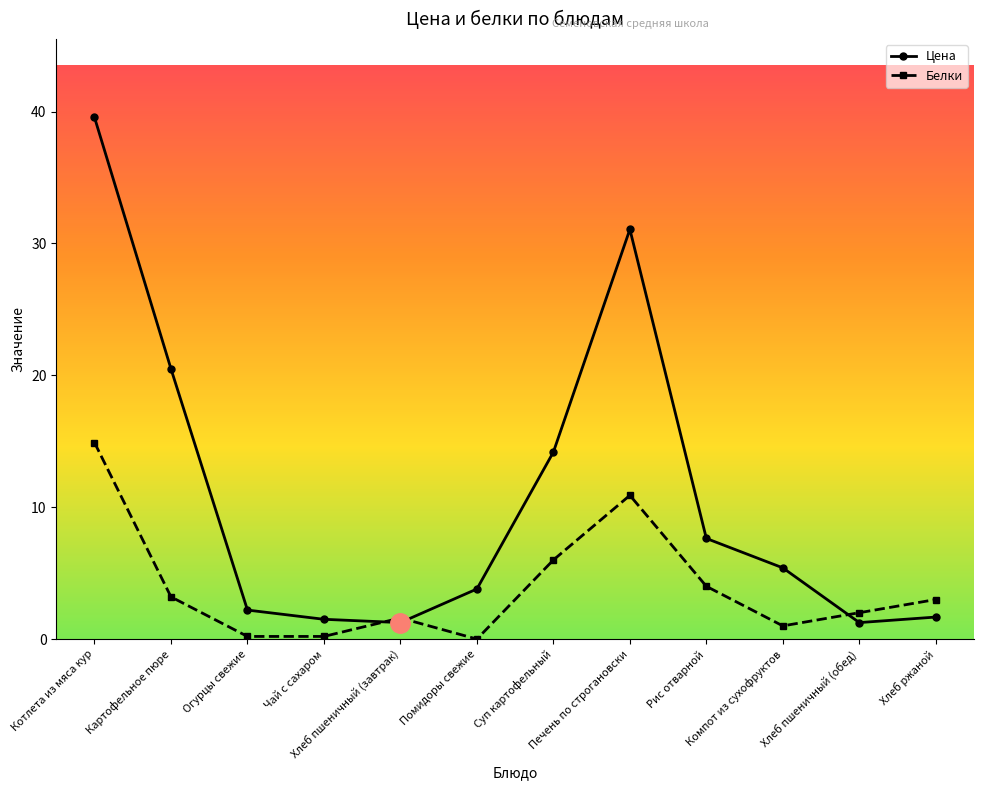

What is the highest value of the Цена series?

39.6